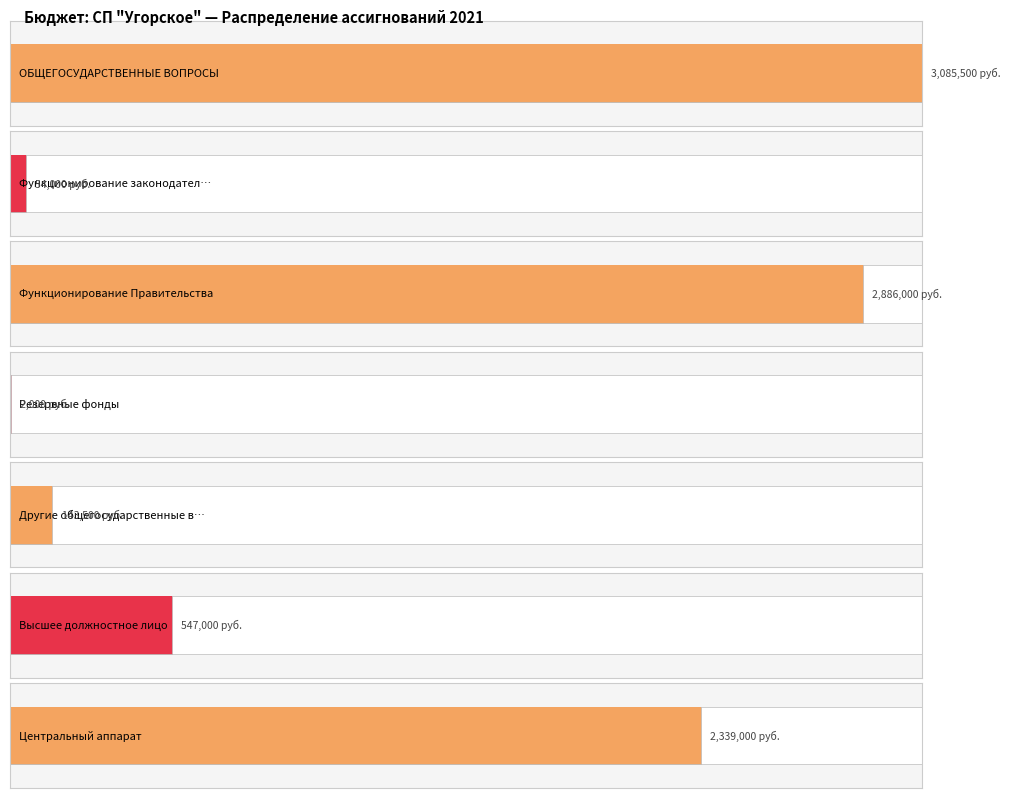

What is the label of the 6th bar from the left?

Высшее должностное лицо